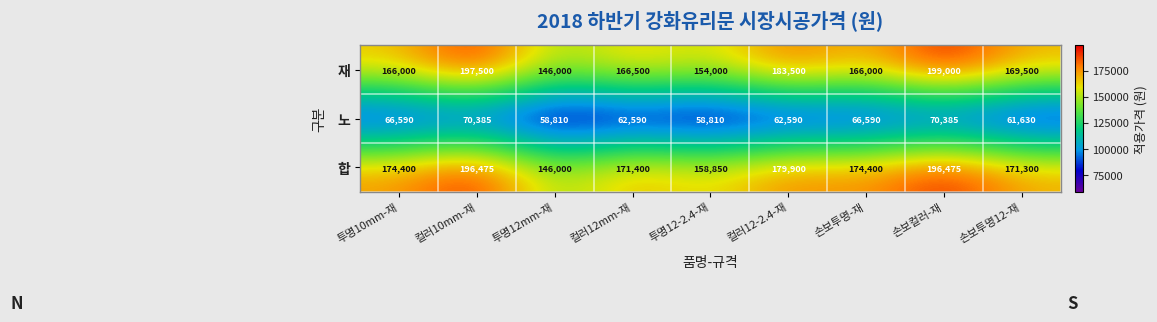

Which series has the widest spread of values?

재